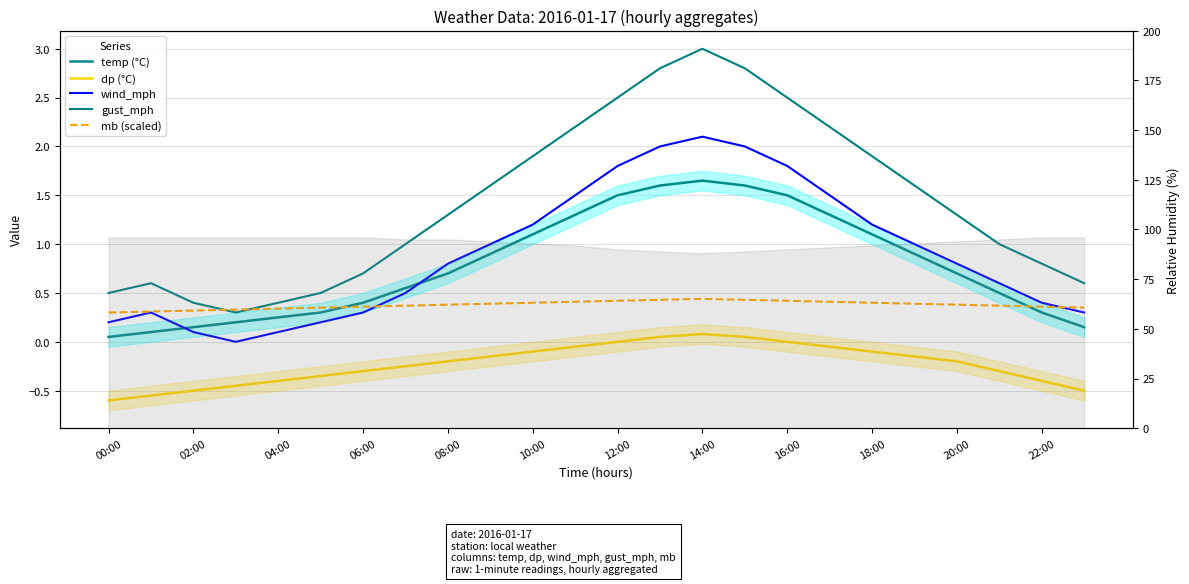

What is the maximum value for temp (°C)?

1.6